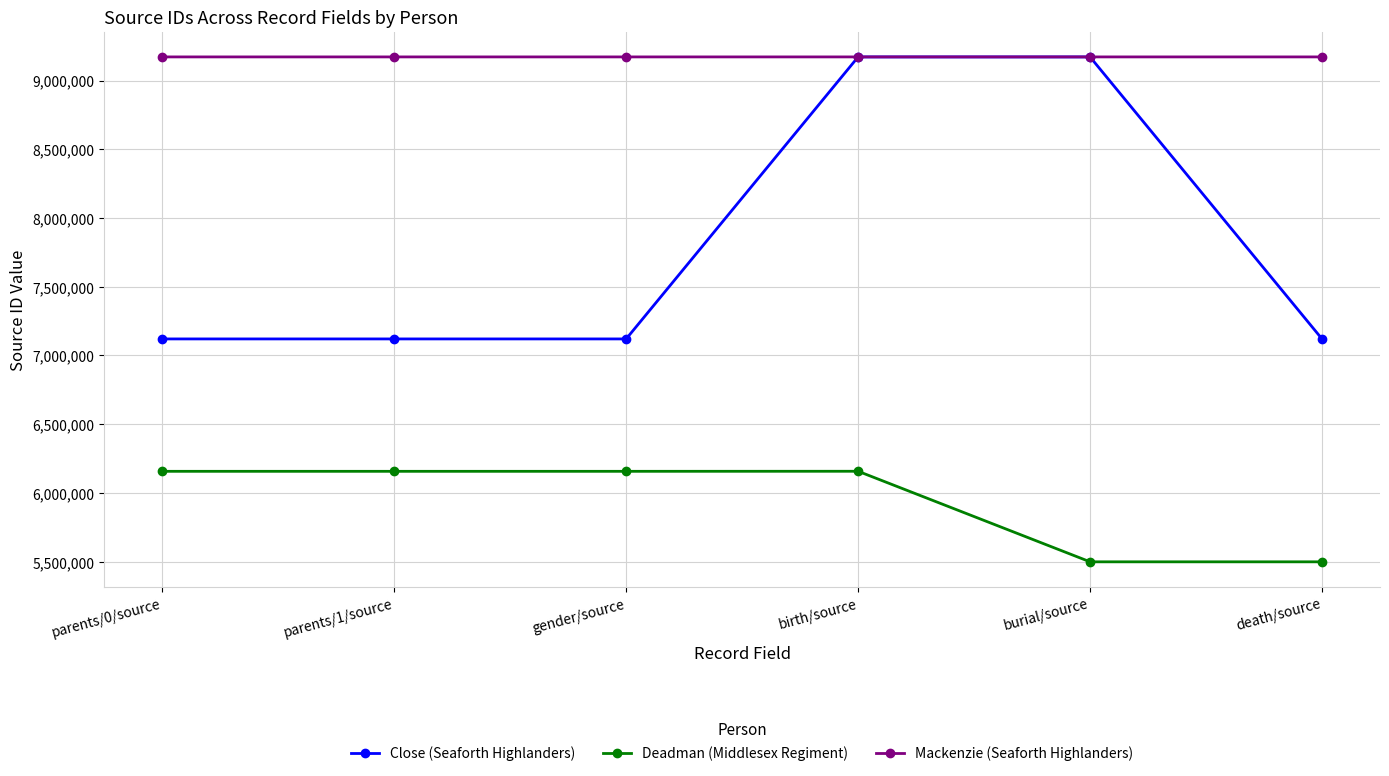

What is the total value across all series at parents/0/source?

22449819